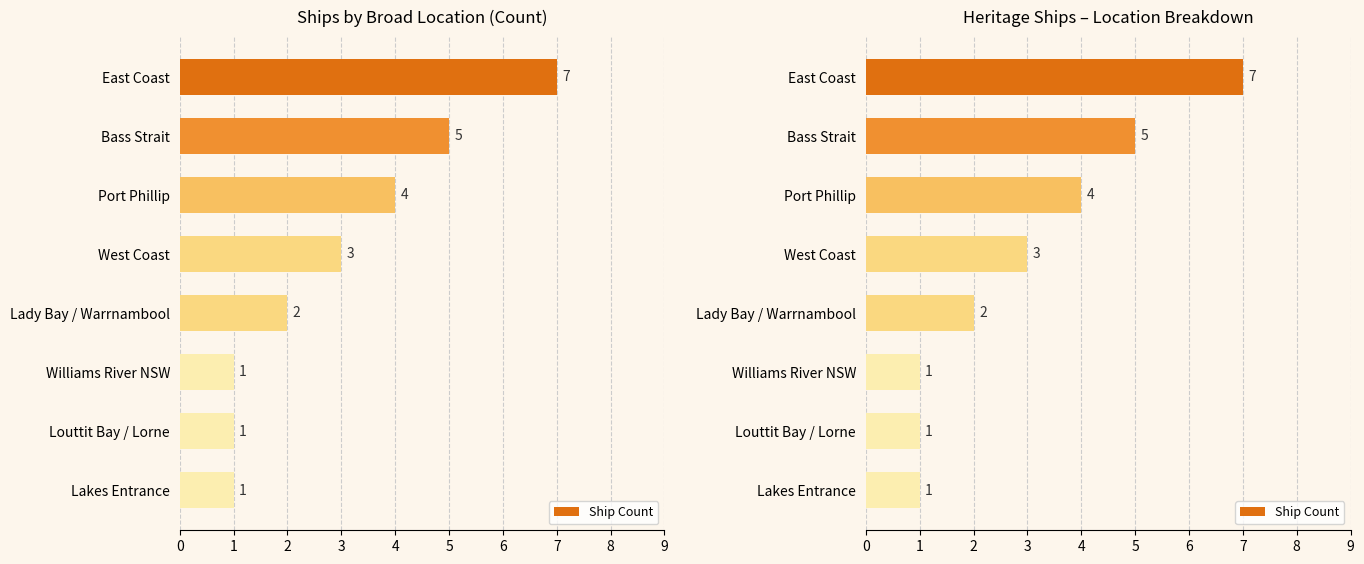

What is the difference between the maximum and minimum values?

6